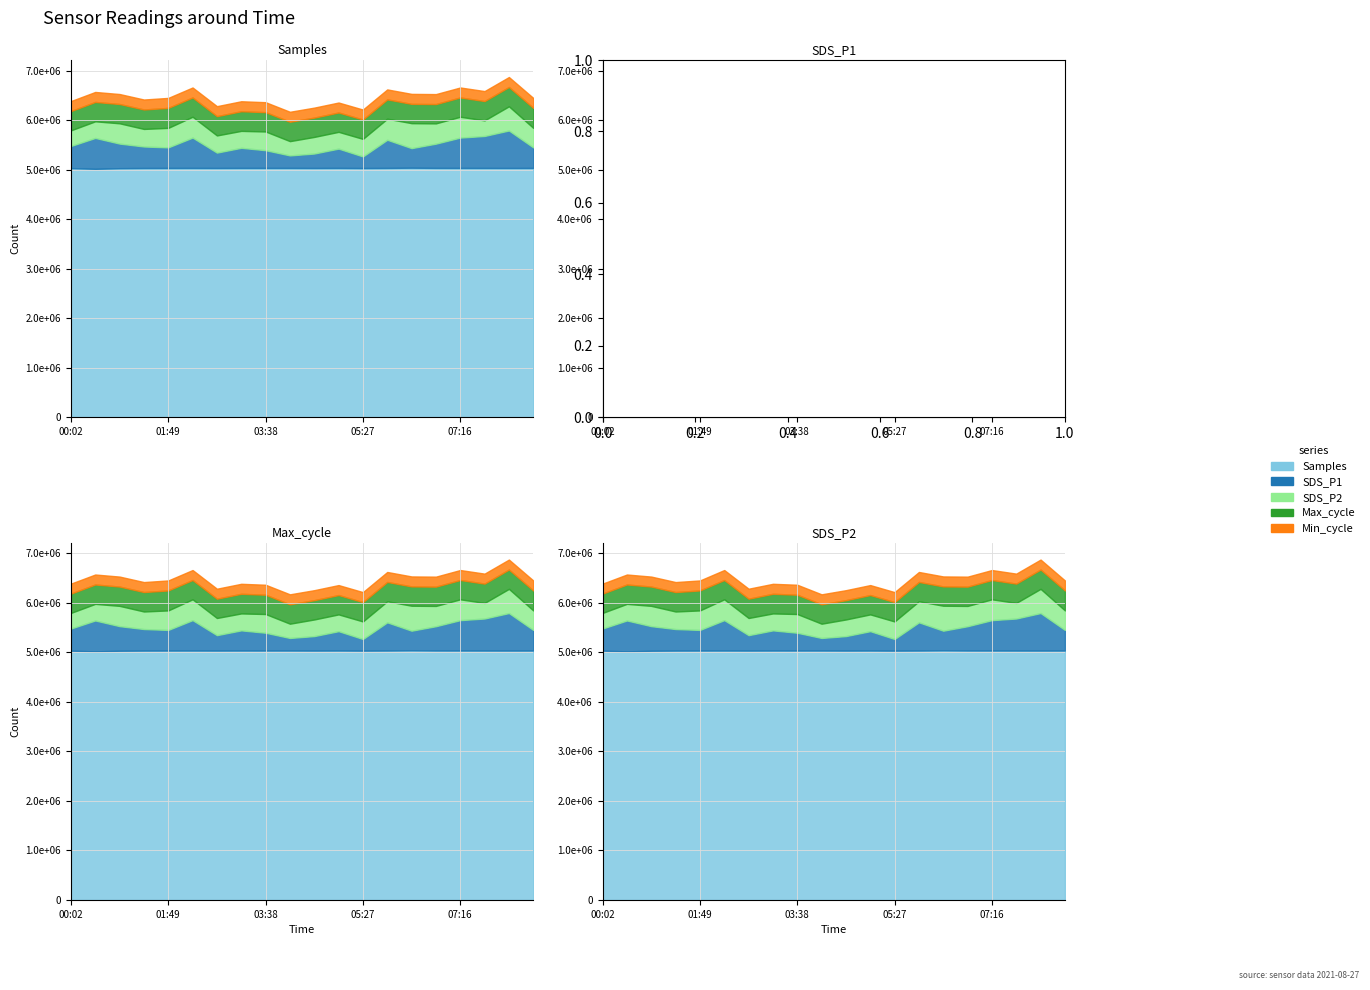

At which label does Samples reach its peak?

06:22